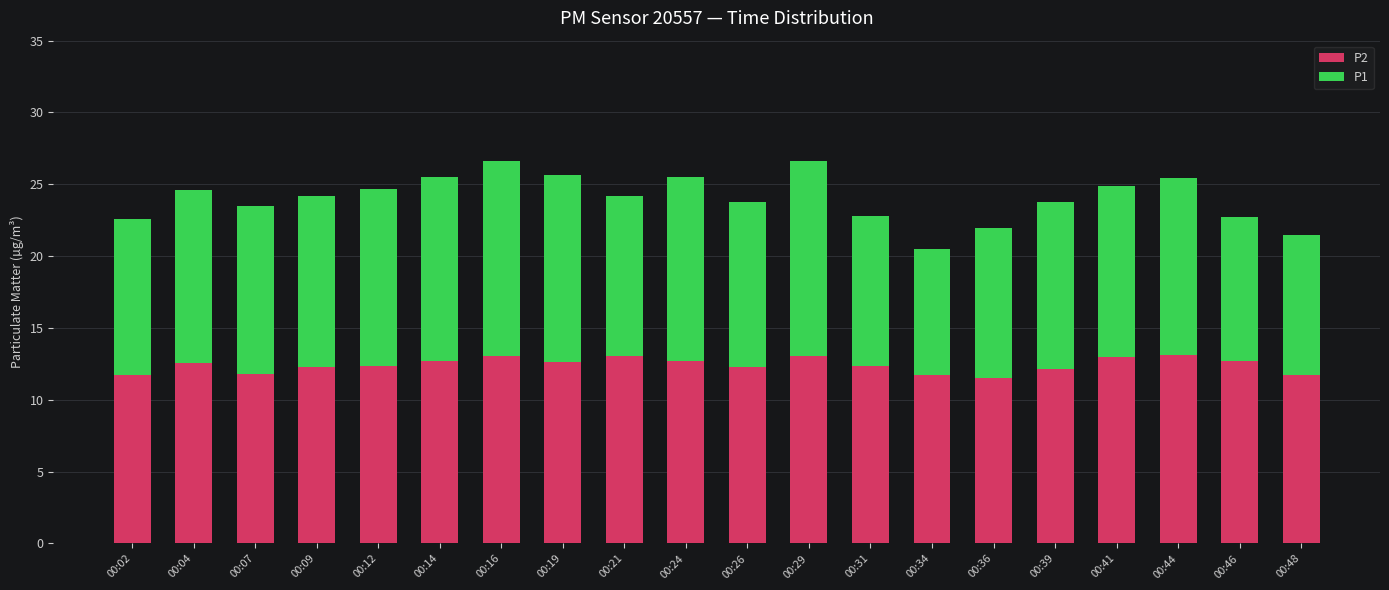

Does the chart contain any negative values?

No